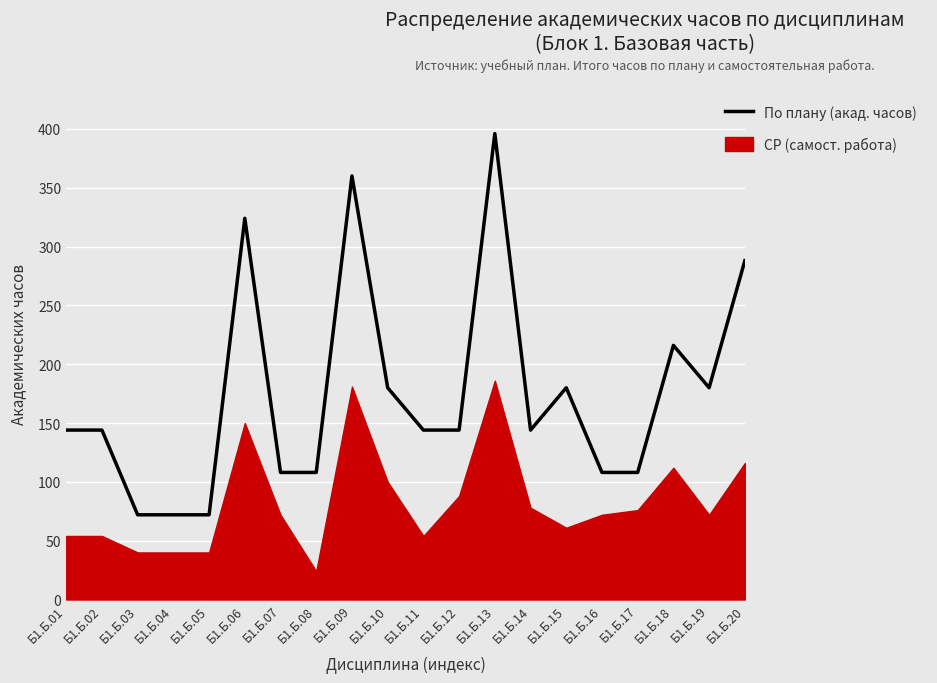

What is the sum of all values?

3492